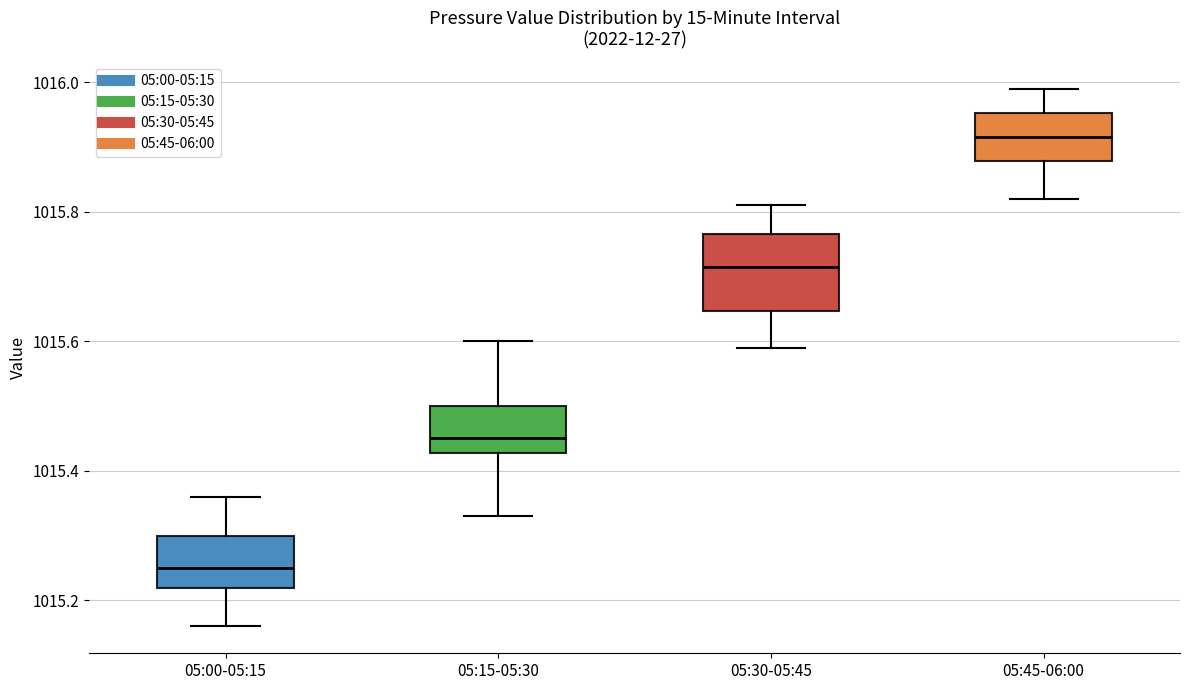

Reading left to right, read every box against the y-axis: the position of its median line, the range the box covers, and the ends of its whiskers. The values are not printed on the chart, so give them approximately, as read against the axis.

05:00-05:15: median 1015.26, box 1015.22 to 1015.30, whiskers 1015.16 to 1015.36
05:15-05:30: median 1015.46, box 1015.42 to 1015.50, whiskers 1015.34 to 1015.60
05:30-05:45: median 1015.72, box 1015.64 to 1015.76, whiskers 1015.60 to 1015.82
05:45-06:00: median 1015.92, box 1015.88 to 1015.96, whiskers 1015.82 to 1016.00